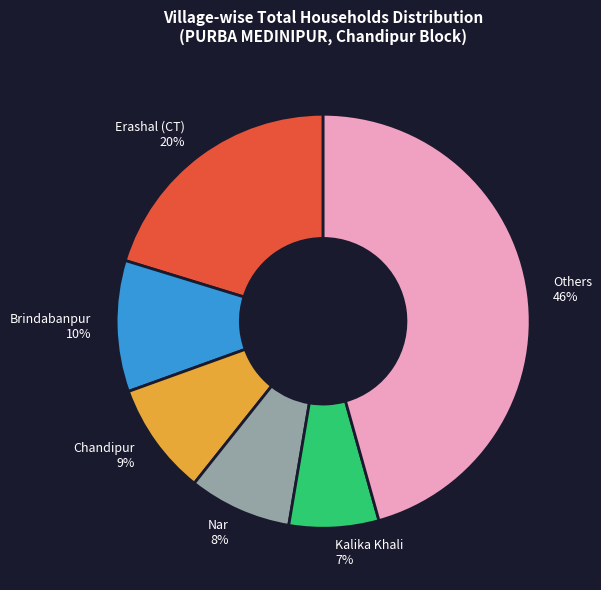

To the nearest percent, what percentage of the pie is Erashal (CT)?

20%